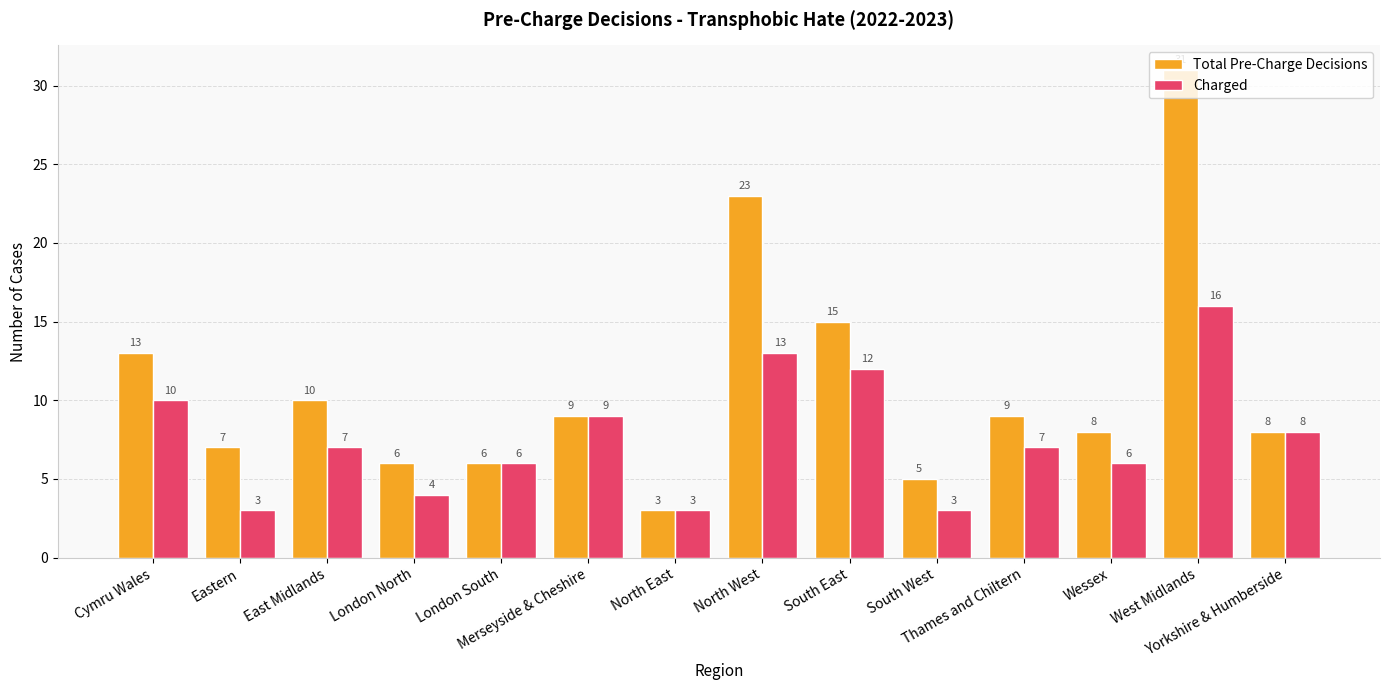

How many groups of bars are there?

14